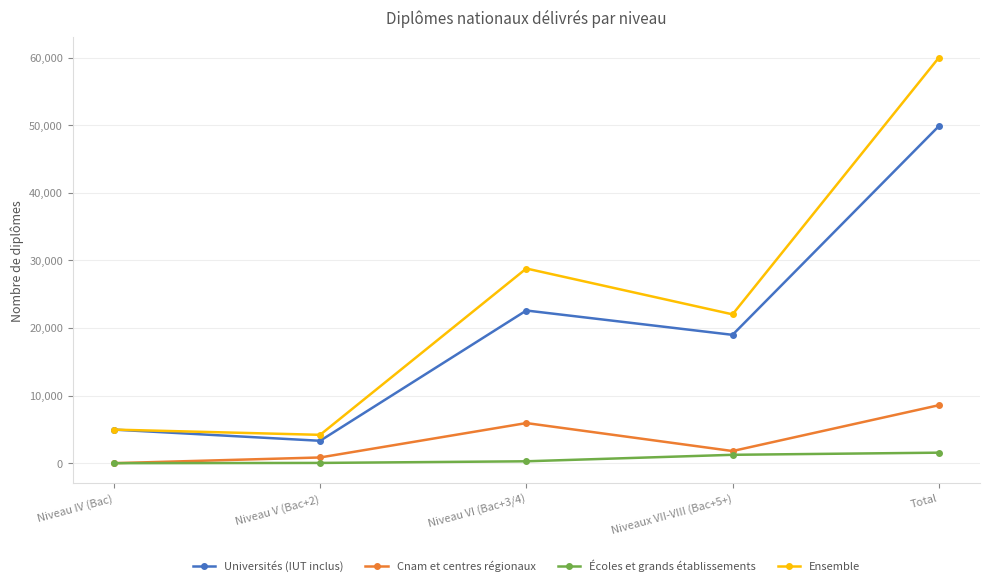

What is the spread (max minus min) of values at Niveaux VII-VIII (Bac+5+)?

20779